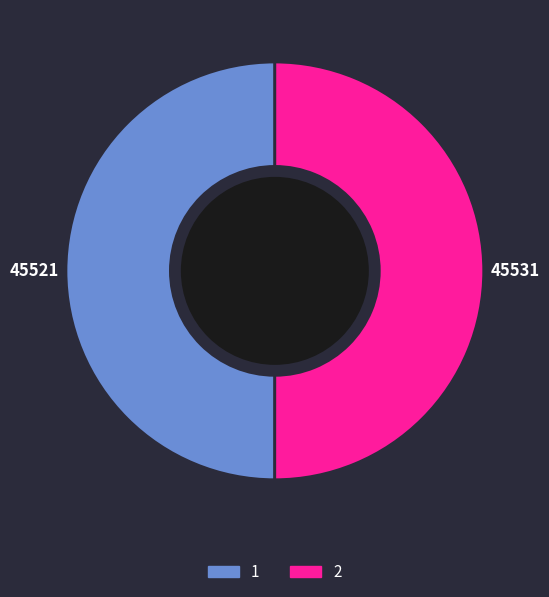

Approximately how many times larger is the value at 1 compared to 2?

1.0